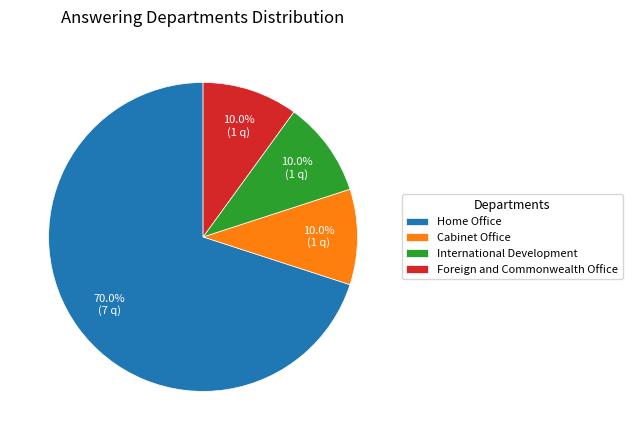

Which slice is the largest?

Home Office